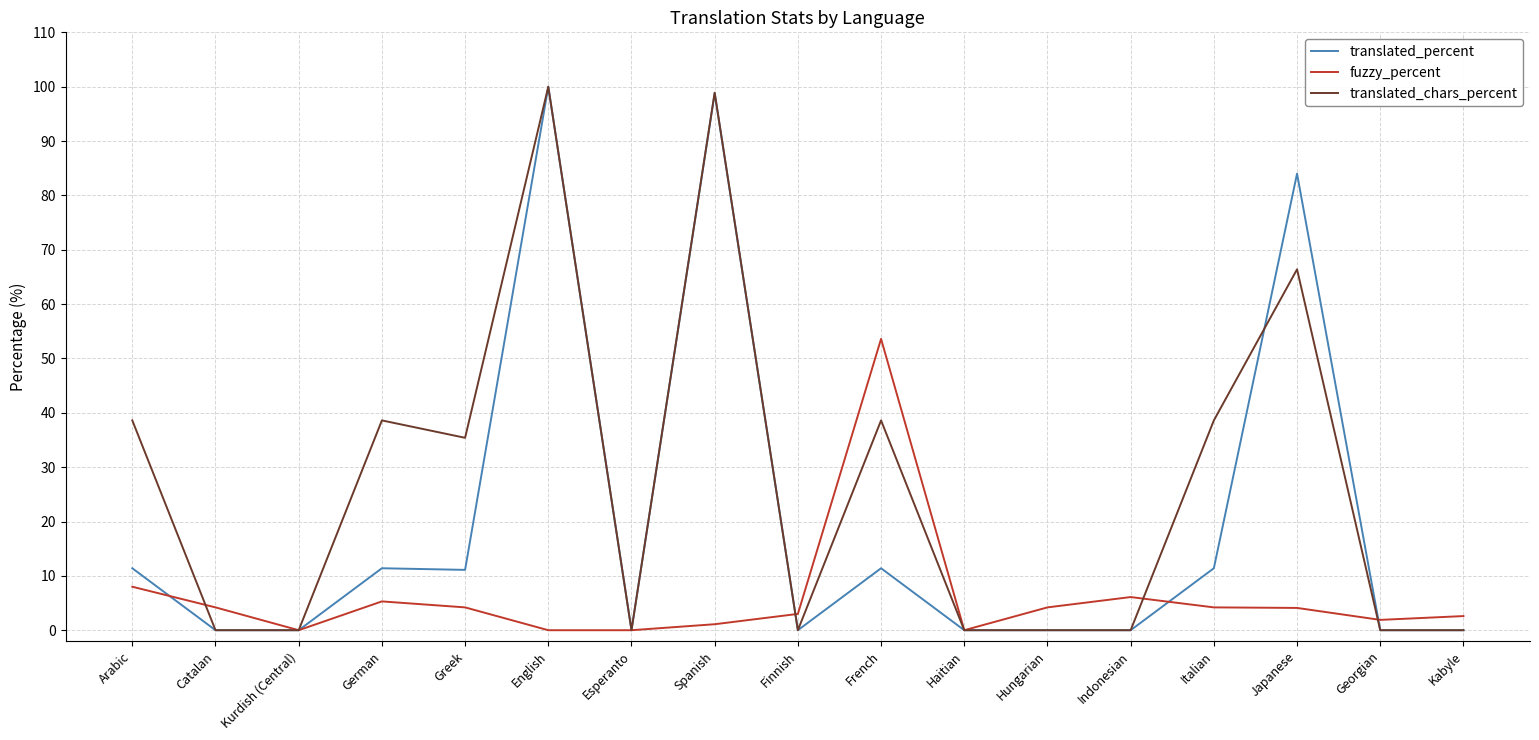

Is the value of translated_chars_percent at Georgian greater than the value of translated_percent at English?

No